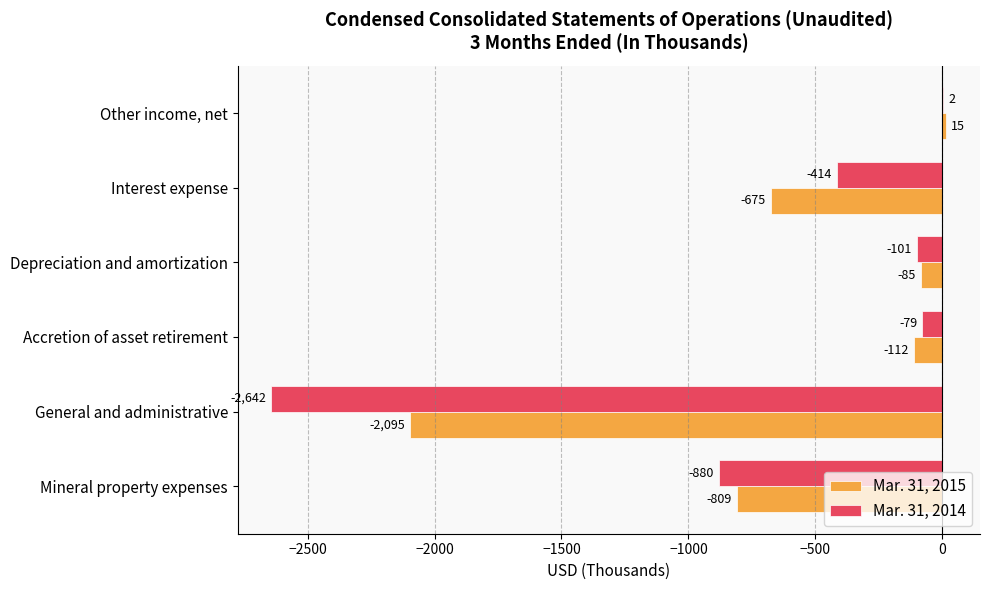

What is the total value across all series at Depreciation and amortization?

-186